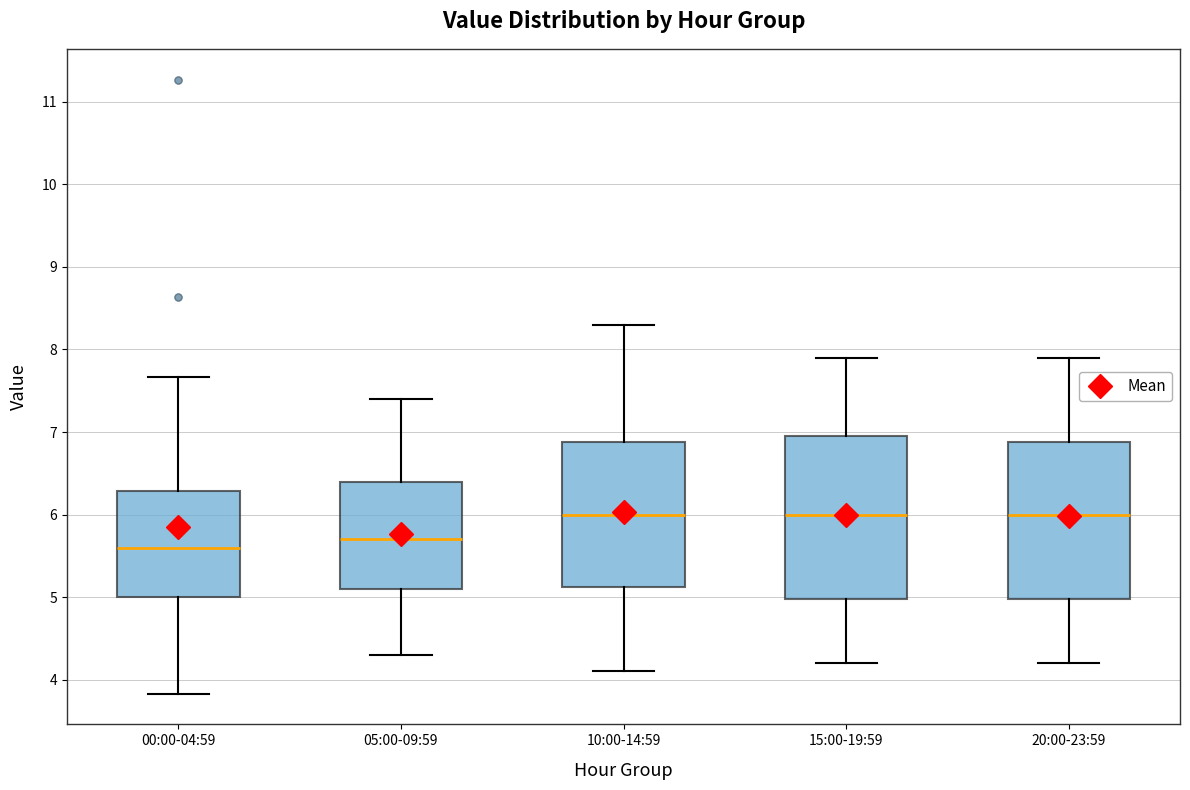

Where does the upper whisker of the box for 00:00-04:59 end on the y-axis? The values are not printed on the chart, so give them approximately, as read against the axis.

7.7